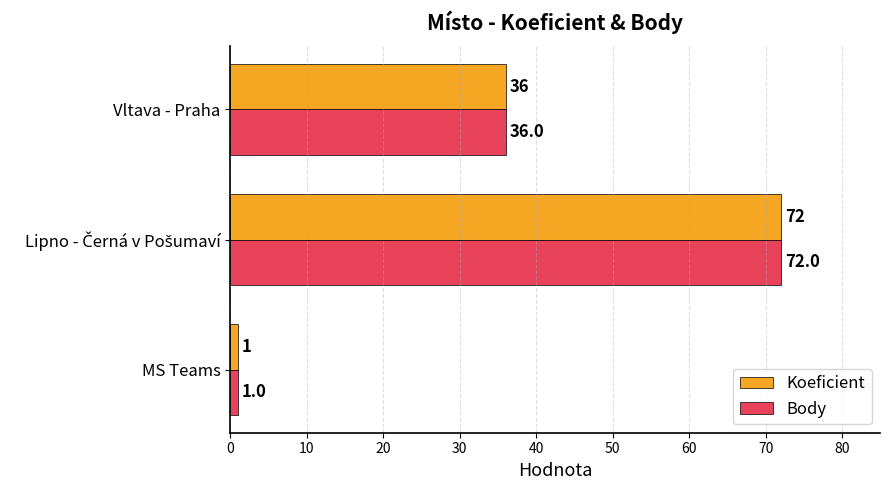

The value of Body at MS Teams is 1. True or false?

True